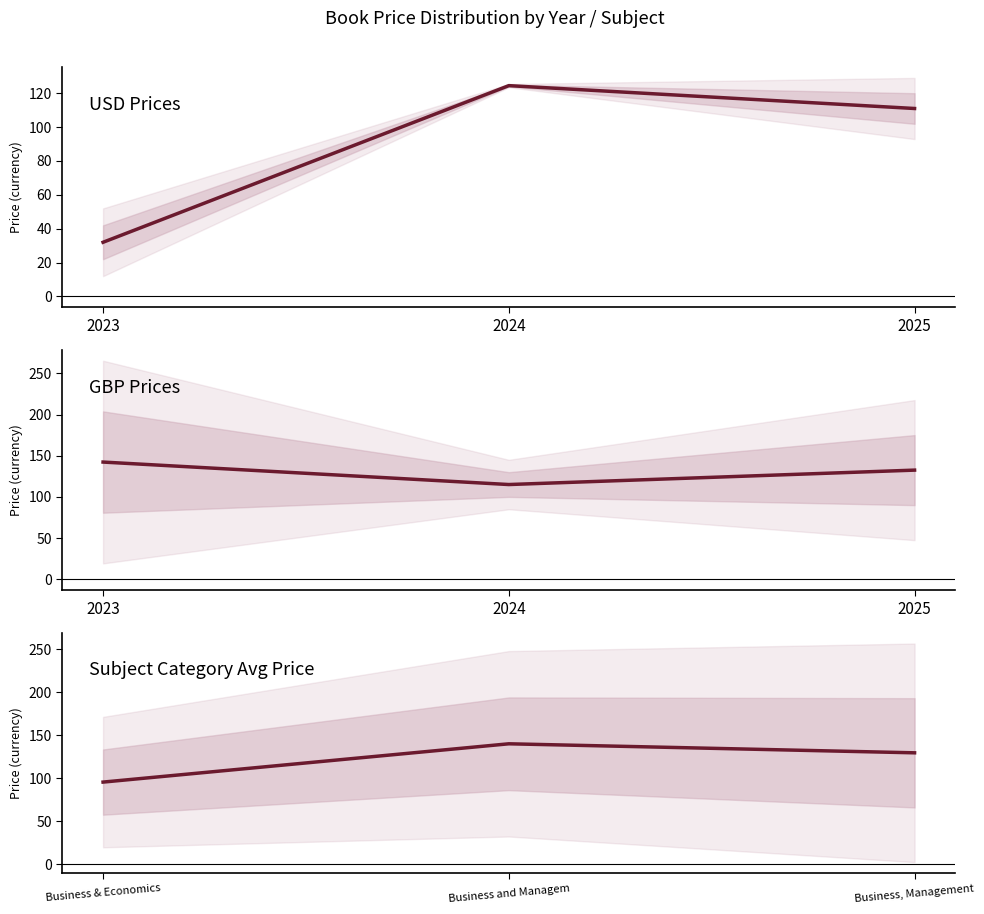

How many values in the Subject Category Avg Price series exceed 129?

2